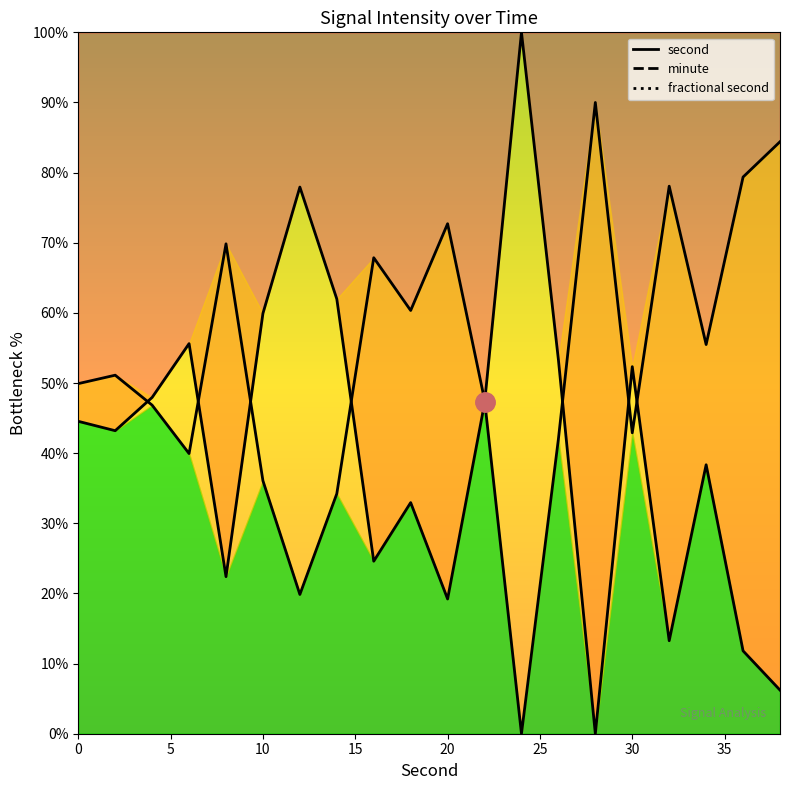

What is the difference between the maximum and second lowest values in the minute series?

70.1